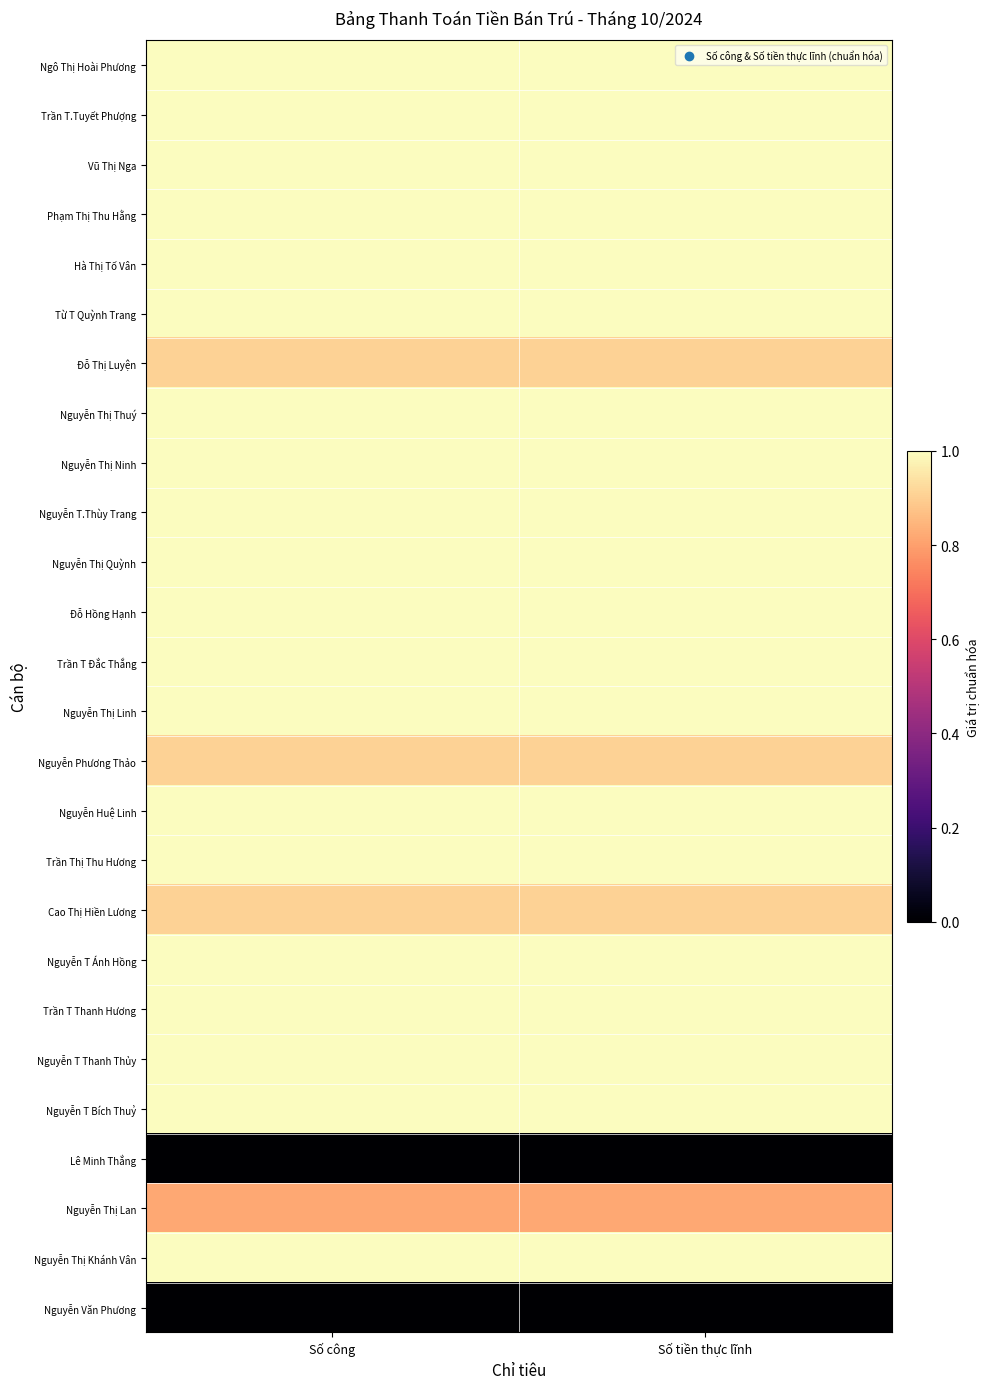

Which has a higher value, Số công or Số tiền thực lĩnh?

Số công